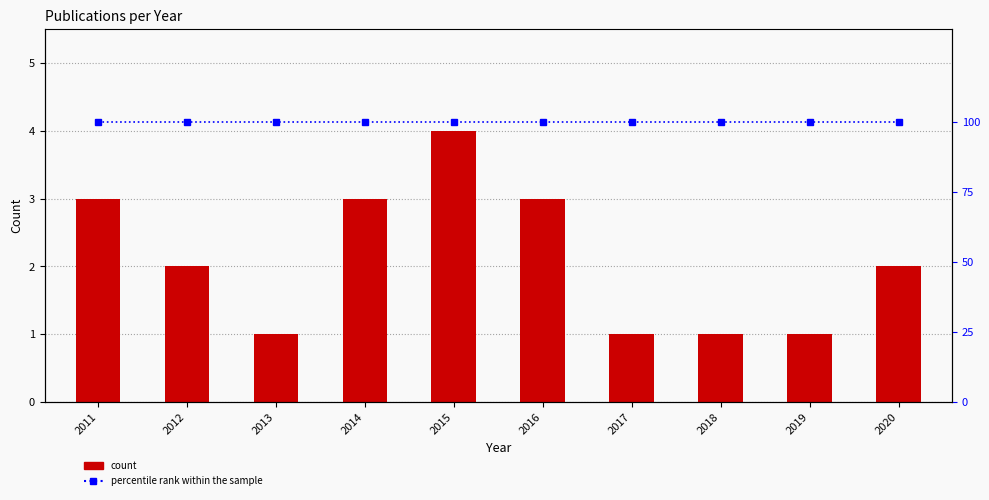

The value of Count at 2012 is 1. True or false?

False